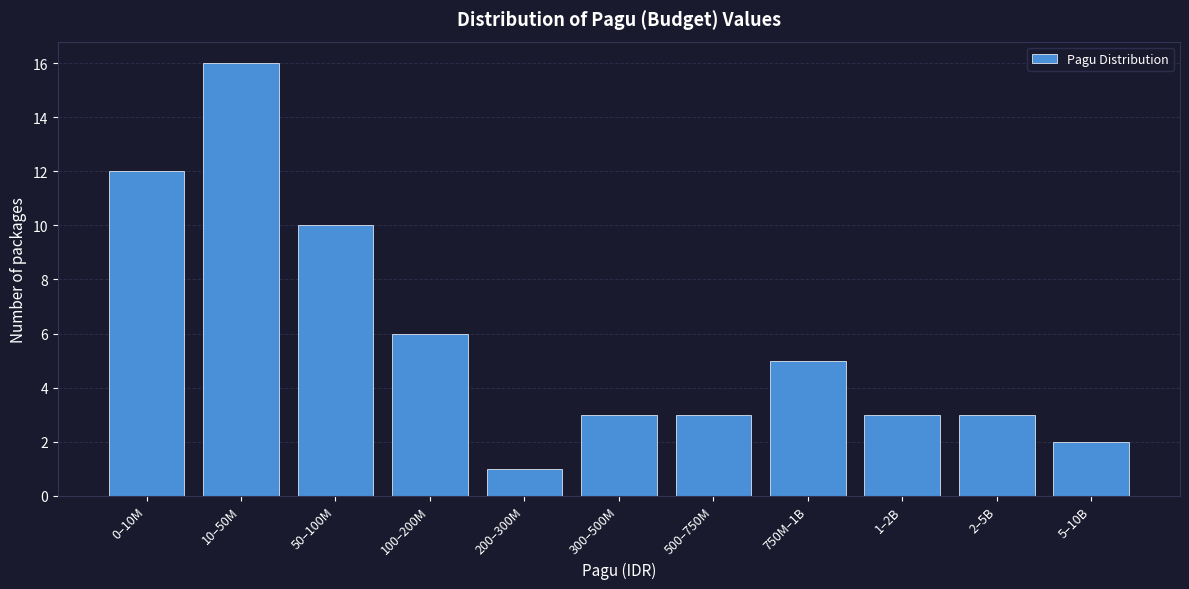

Reading left to right, transcribe all the data shown in this chart.

12	16	10	6	1	3	3	5	3	3	2